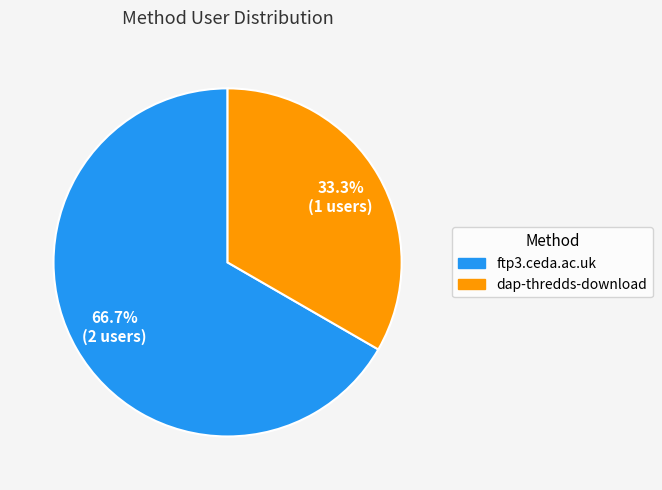

Count the number of slices in the pie.

2